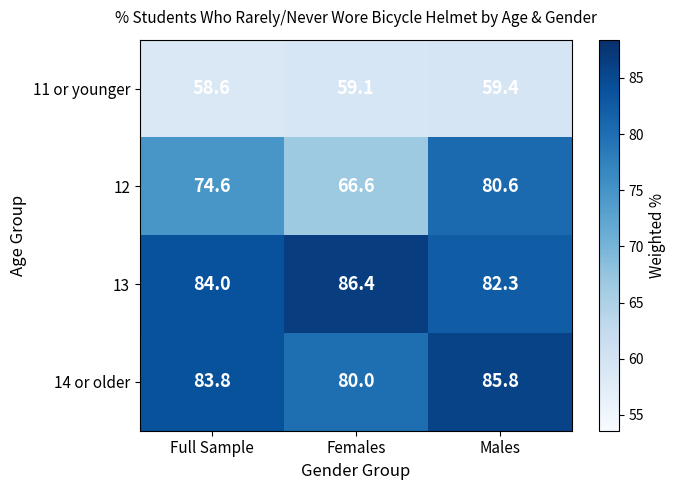

Reading left to right, transcribe all the data shown in this chart.

11 or younger: 58.6	59.1	59.4
12: 74.6	66.6	80.6
13: 84.0	86.4	82.3
14 or older: 83.8	80.0	85.8